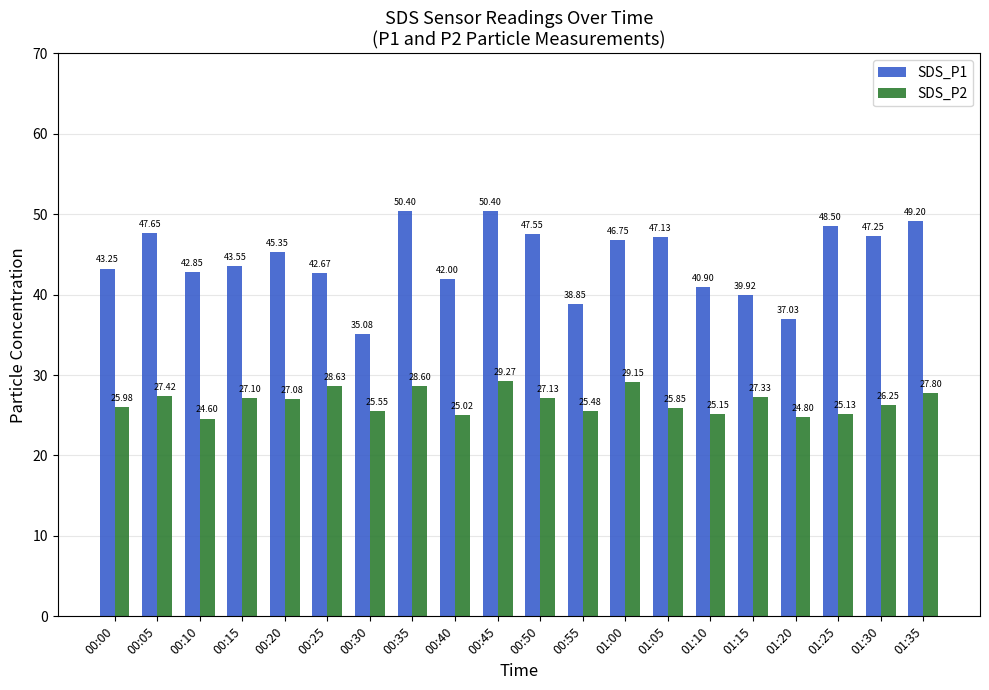

What is the value of the SDS_P2 bar at the 10th from the left?

29.3